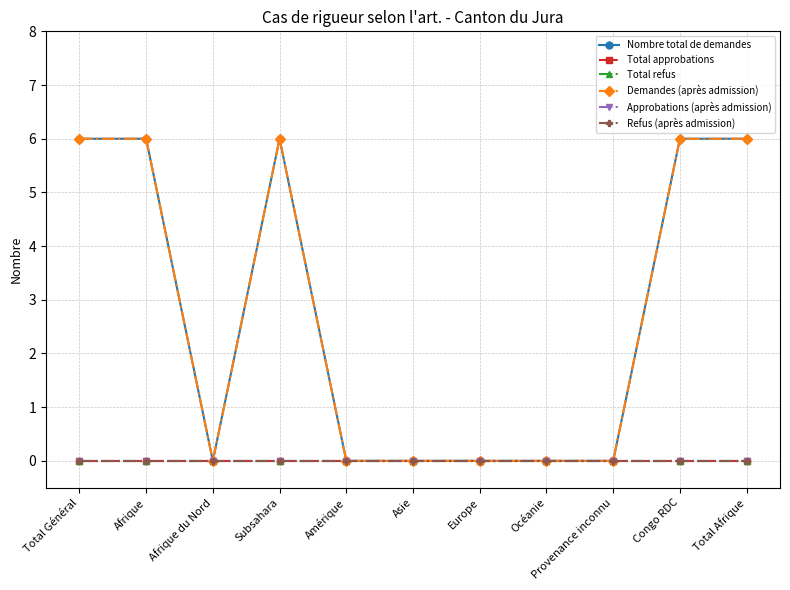

Does the chart have visible grid lines?

Yes